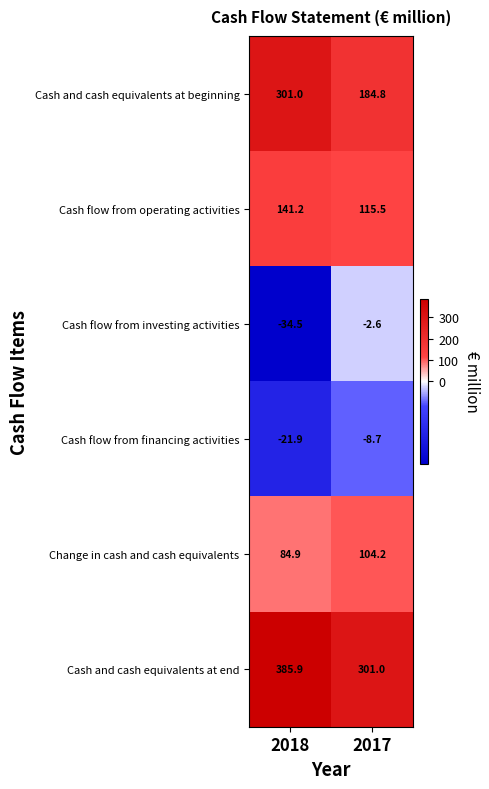

Reading right to left, what are all the values shown in this chart?

Cash and cash equivalents at beginning: 184.8	301.0
Cash flow from operating activities: 115.5	141.2
Cash flow from investing activities: -2.6	-34.5
Cash flow from financing activities: -8.7	-21.9
Change in cash and cash equivalents: 104.2	84.9
Cash and cash equivalents at end: 301.0	385.9